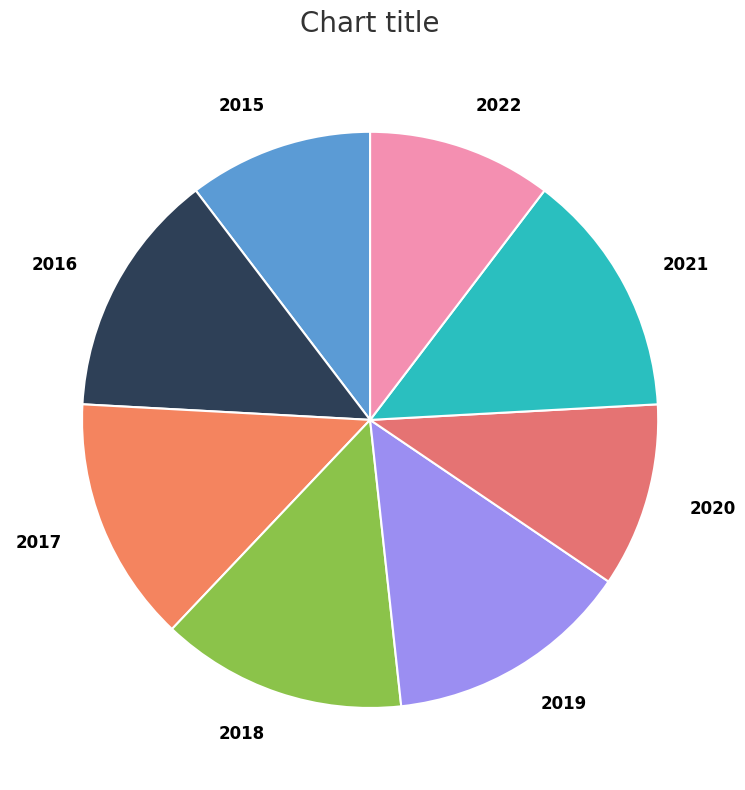

True or false: 2016 accounts for 6% of the total.

False